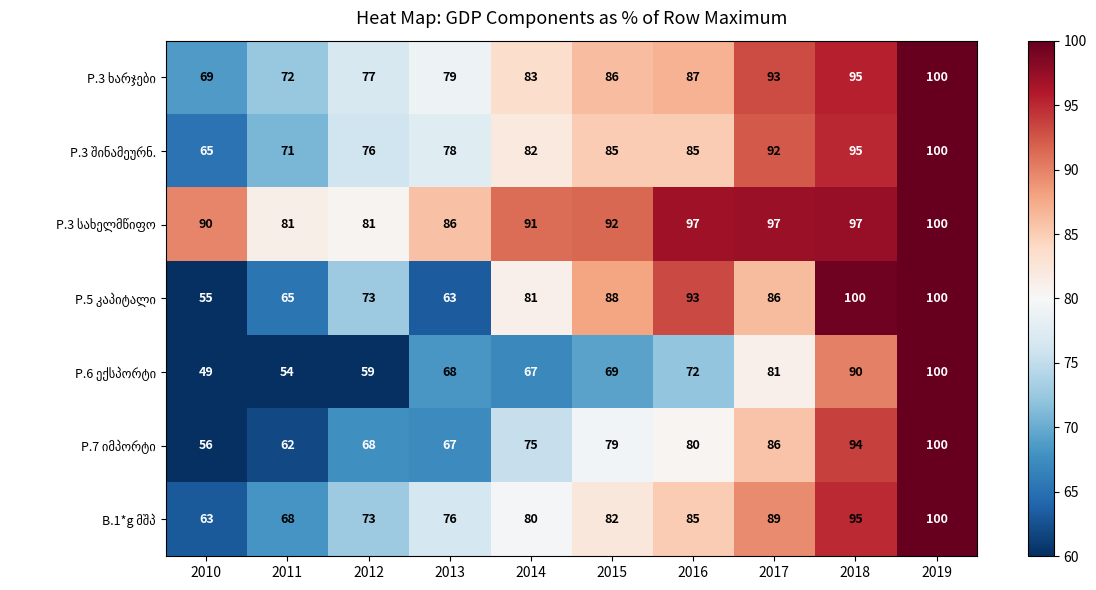

What is the total value across all series at 2015?

581